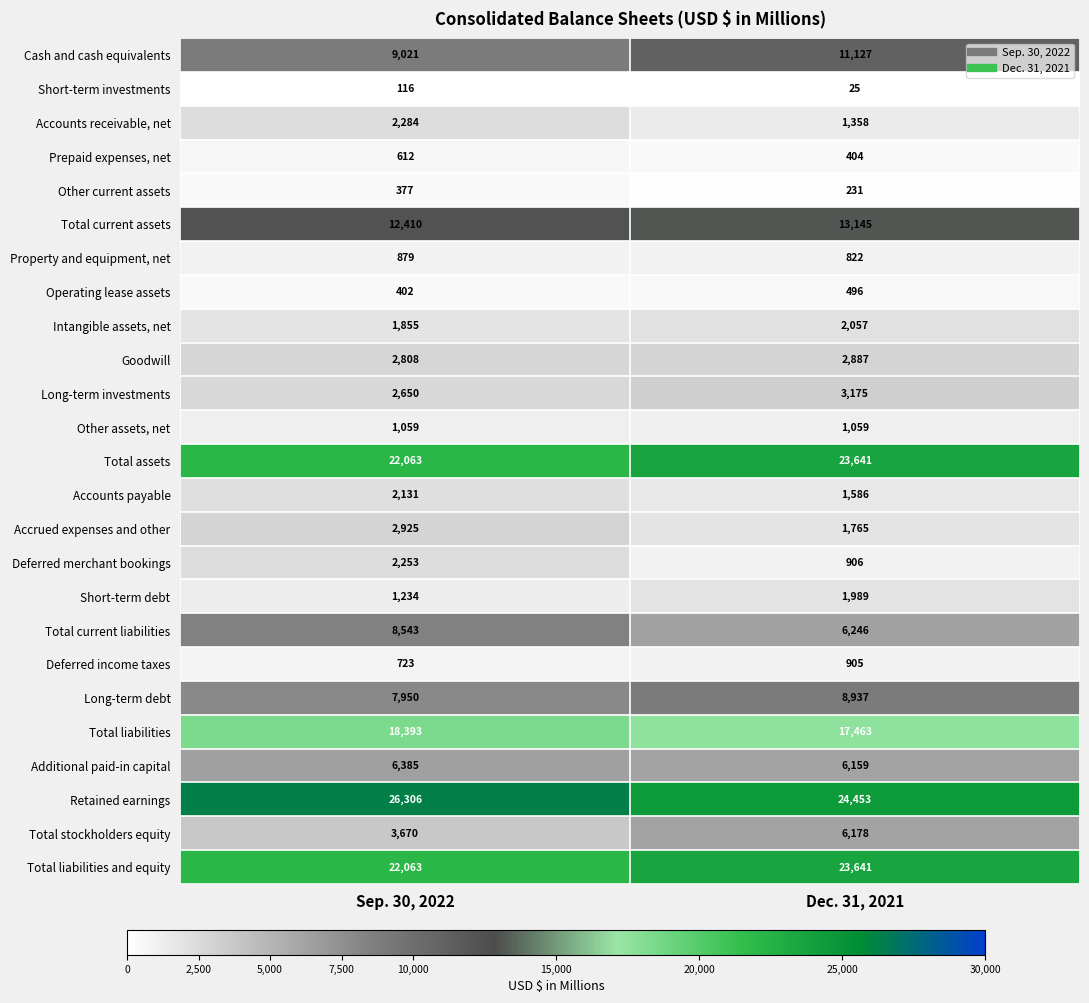

Is it true that Deferred merchant bookings equals 3786 at Sep. 30, 2022?

False